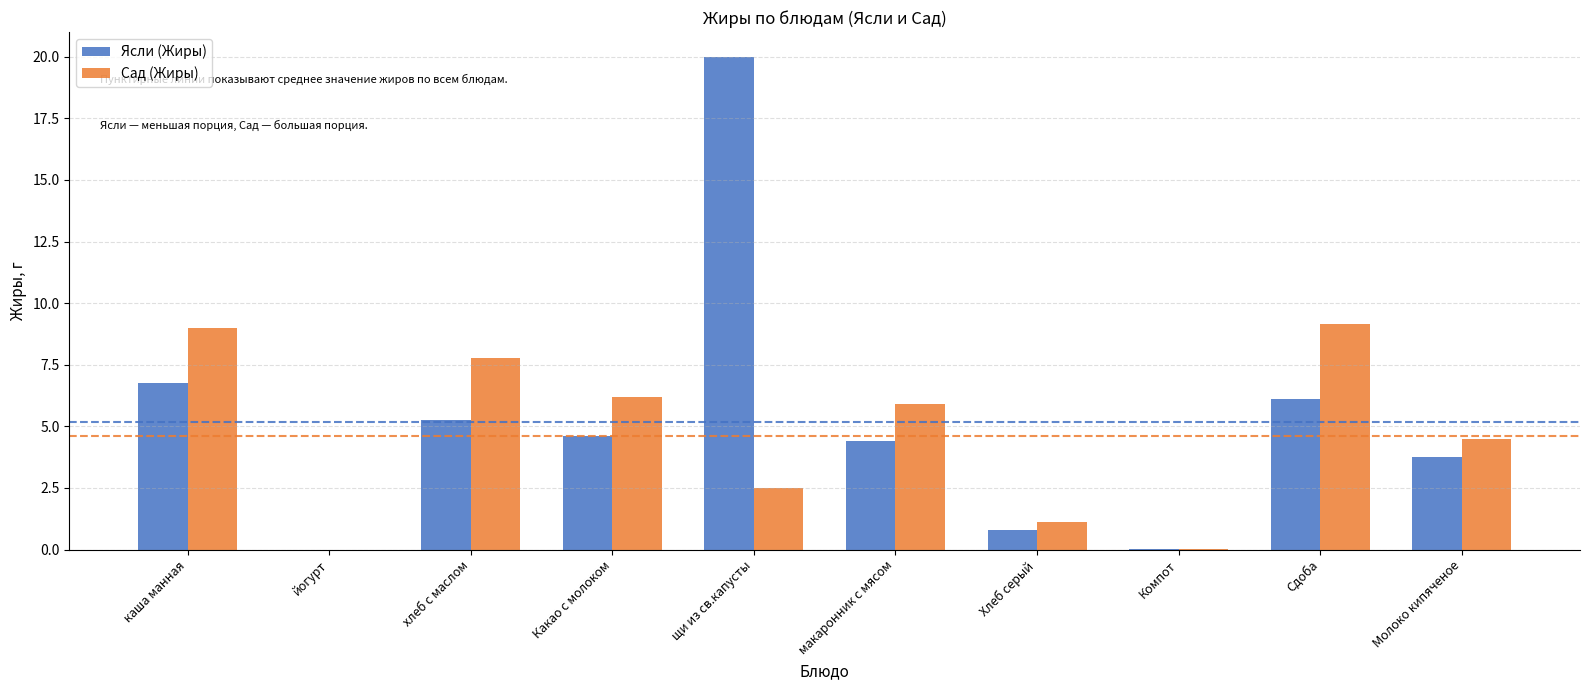

Count the number of categories in the chart.

10